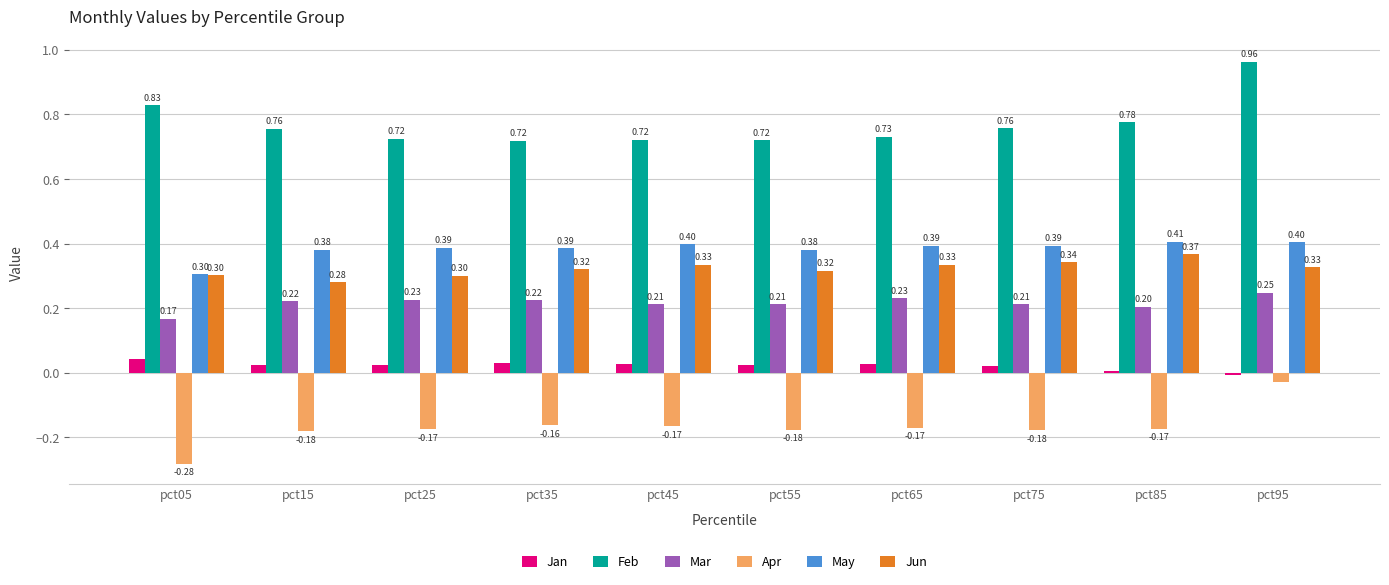

What are all the series names shown in the legend?

Jan, Feb, Mar, Apr, May, Jun